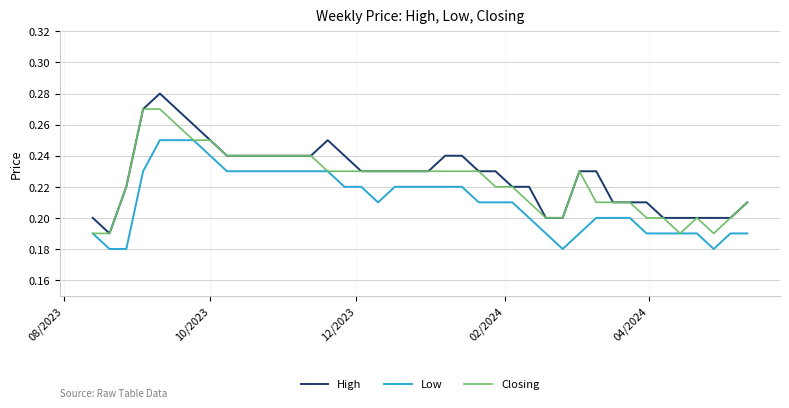

What is the sum of all Closing values?

8.9